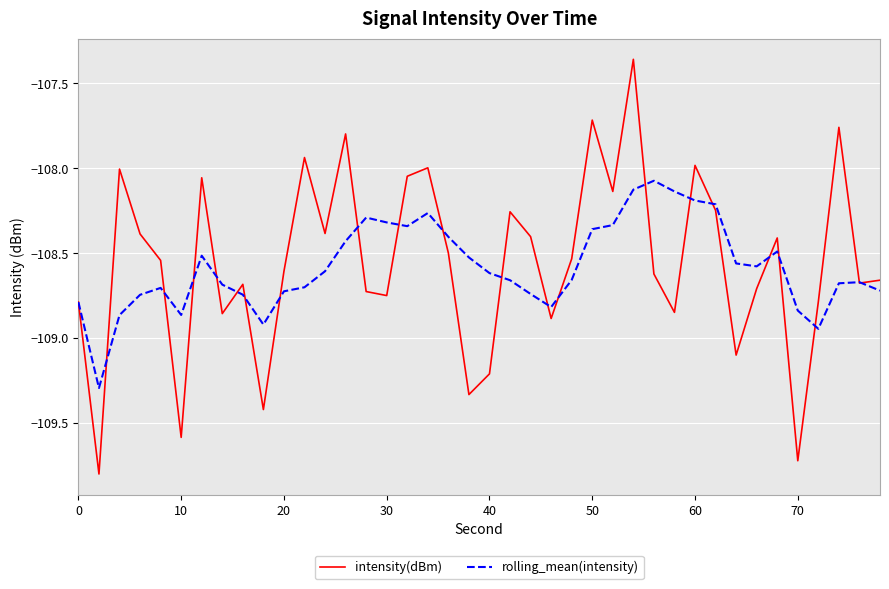

How many lines are shown in the chart?

2